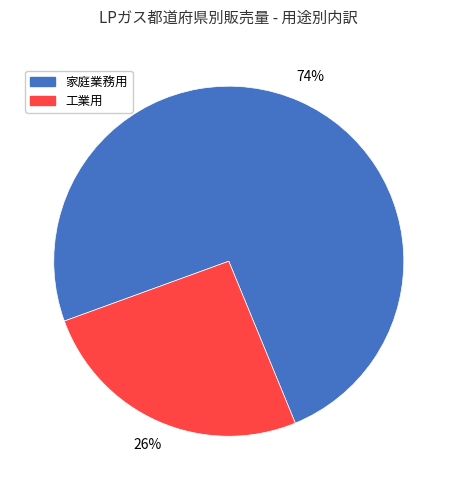

Do 家庭業務用 and 工業用 together represent more than half of the pie?

Yes